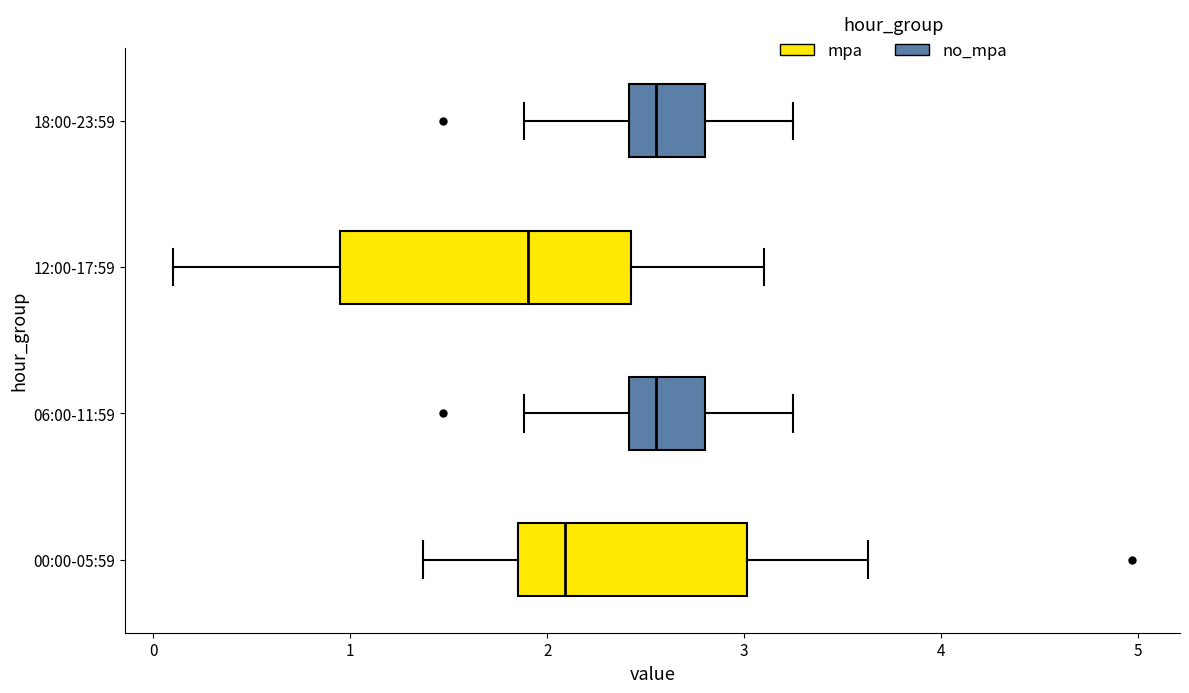

Where is the right edge of the box for 12:00-17:59 on the x-axis? The values are not printed on the chart, so give them approximately, as read against the axis.

2.4